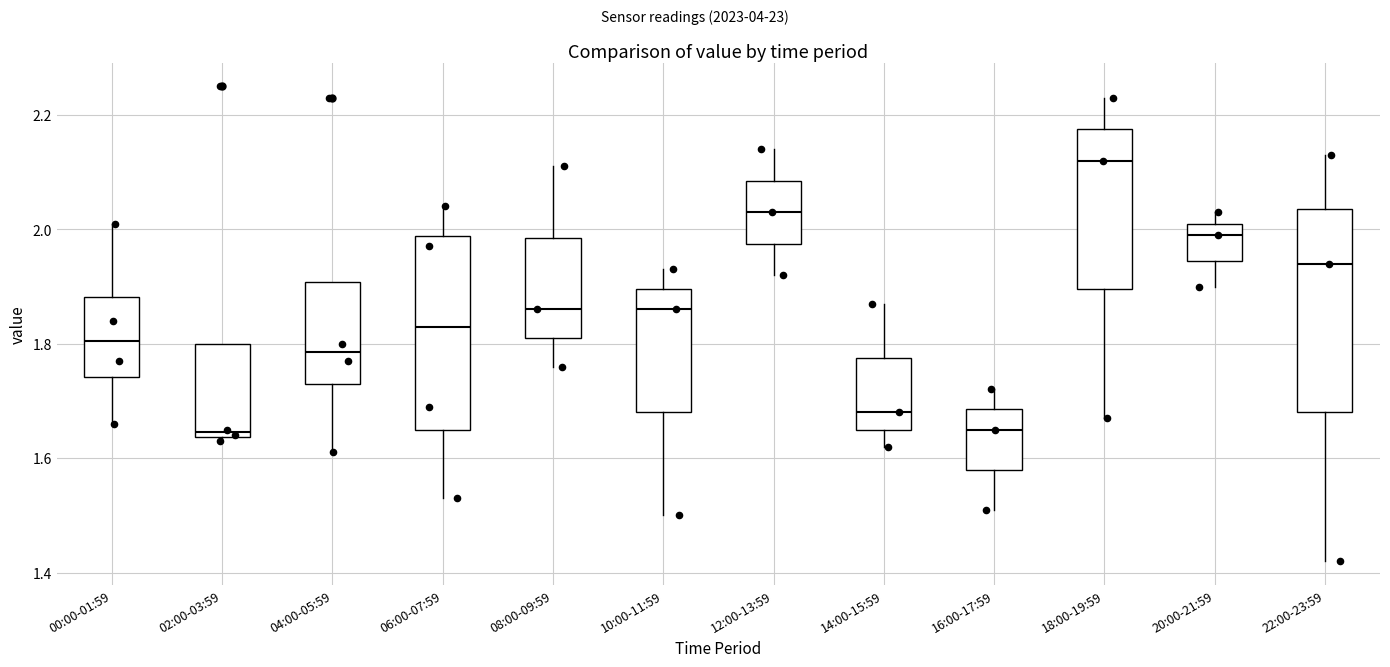

Reading left to right, transcribe this box plot: for each box, give where its median line is, the range the box spans, and where its two whiskers end, as read against the y-axis. The values are not printed on the chart, so give them approximately, as read against the axis.

00:00-01:59: median 1.80, box 1.74 to 1.88, whiskers 1.66 to 2.02
02:00-03:59: median 1.64 (just above the box's lower edge), box 1.64 to 1.80, whiskers 1.64 (just below the box's lower edge) to 1.80
04:00-05:59: median 1.78, box 1.74 to 1.90, whiskers 1.62 to 1.90
06:00-07:59: median 1.84, box 1.66 to 1.98, whiskers 1.54 to 2.04
08:00-09:59: median 1.86, box 1.82 to 1.98, whiskers 1.76 to 2.12
10:00-11:59: median 1.86, box 1.68 to 1.90, whiskers 1.50 to 1.94
12:00-13:59: median 2.04, box 1.98 to 2.08, whiskers 1.92 to 2.14
14:00-15:59: median 1.68, box 1.66 to 1.78, whiskers 1.62 to 1.88
16:00-17:59: median 1.66, box 1.58 to 1.68, whiskers 1.52 to 1.72
18:00-19:59: median 2.12, box 1.90 to 2.18, whiskers 1.68 to 2.24
20:00-21:59: median 2.00, box 1.94 to 2.02, whiskers 1.90 to 2.04
22:00-23:59: median 1.94, box 1.68 to 2.04, whiskers 1.42 to 2.14